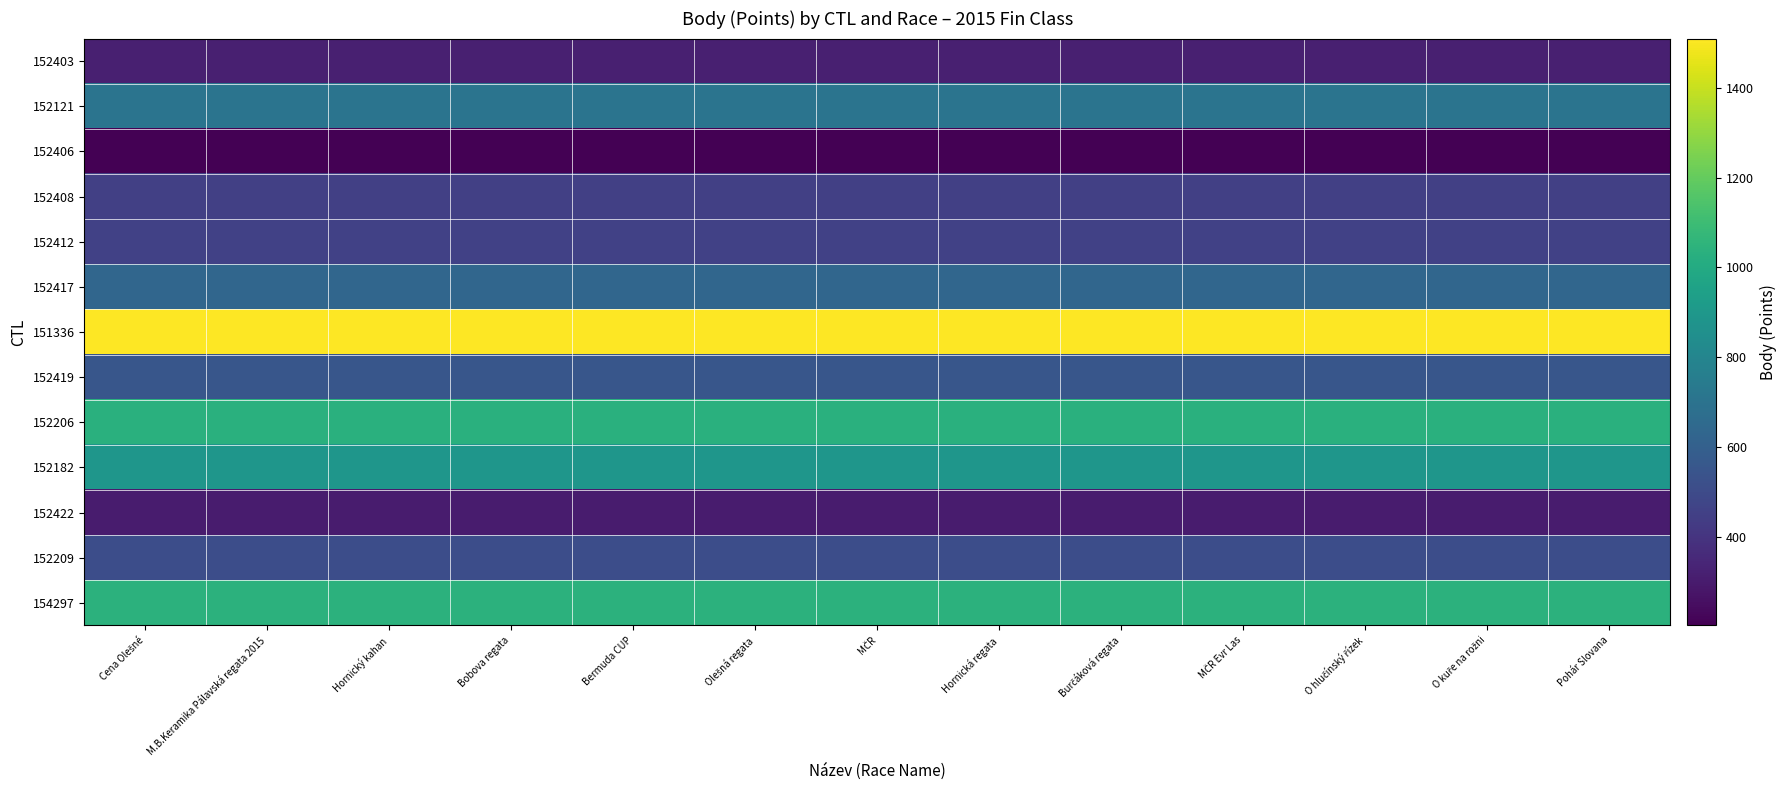

What is the greatest value displayed?

1510